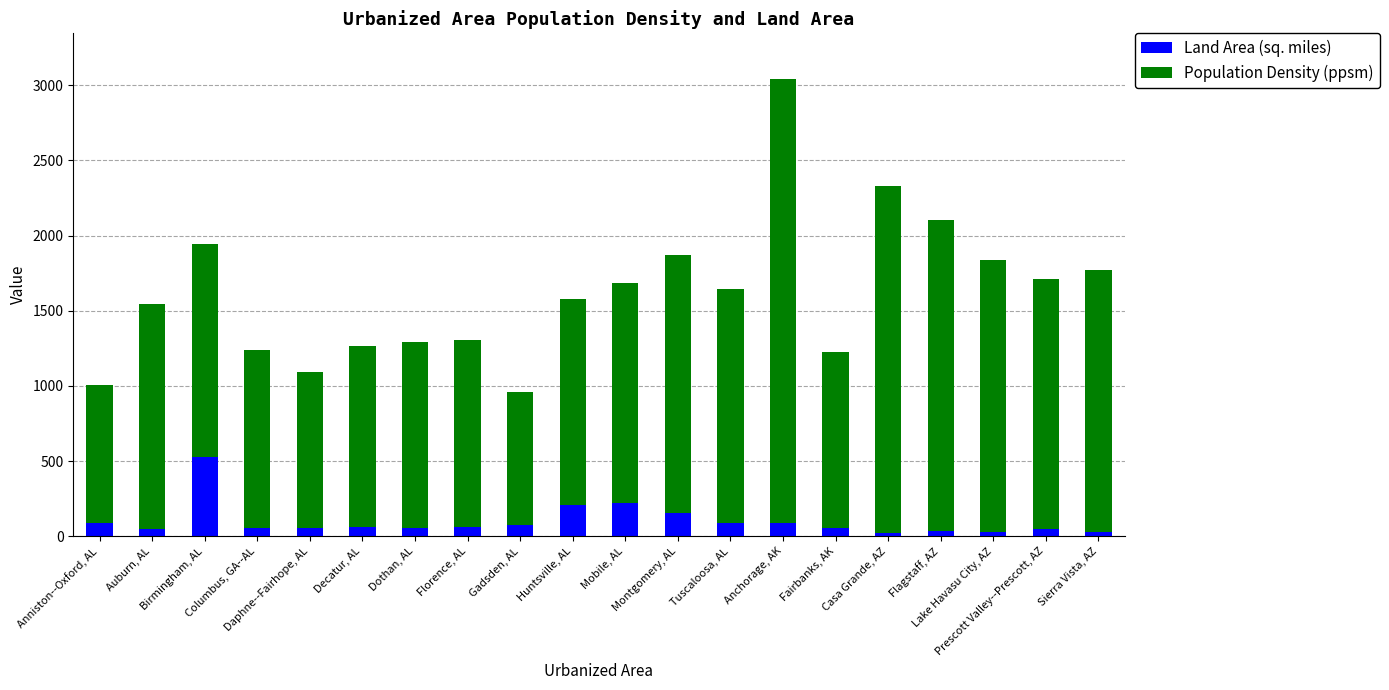

What is the approximate value of Land Area (sq. miles) at Lake Havasu City, AZ?

29.5